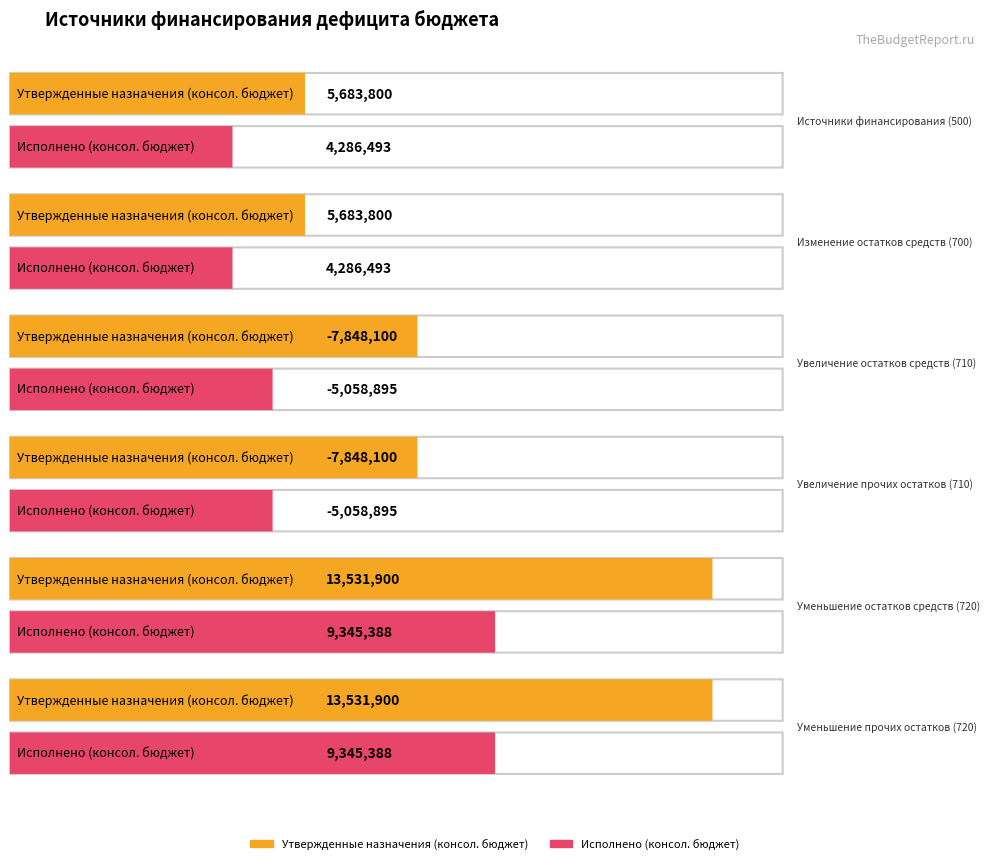

True or false: Утвержденные назначения (консол. бюджет) has a value of 3187038.8 at Источники финансирования (500).

False